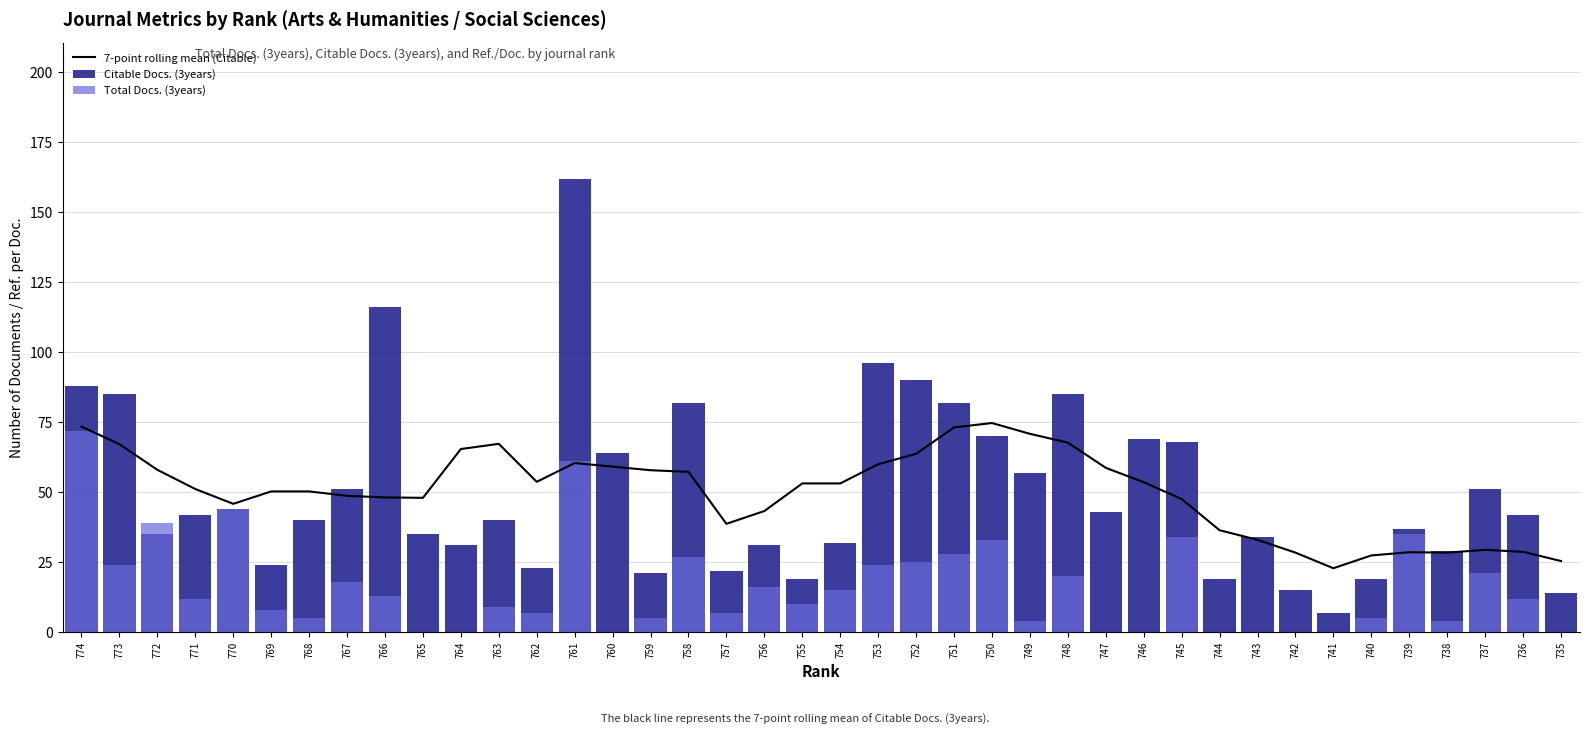

At which label does Total Docs. (3years) reach its minimum?

765